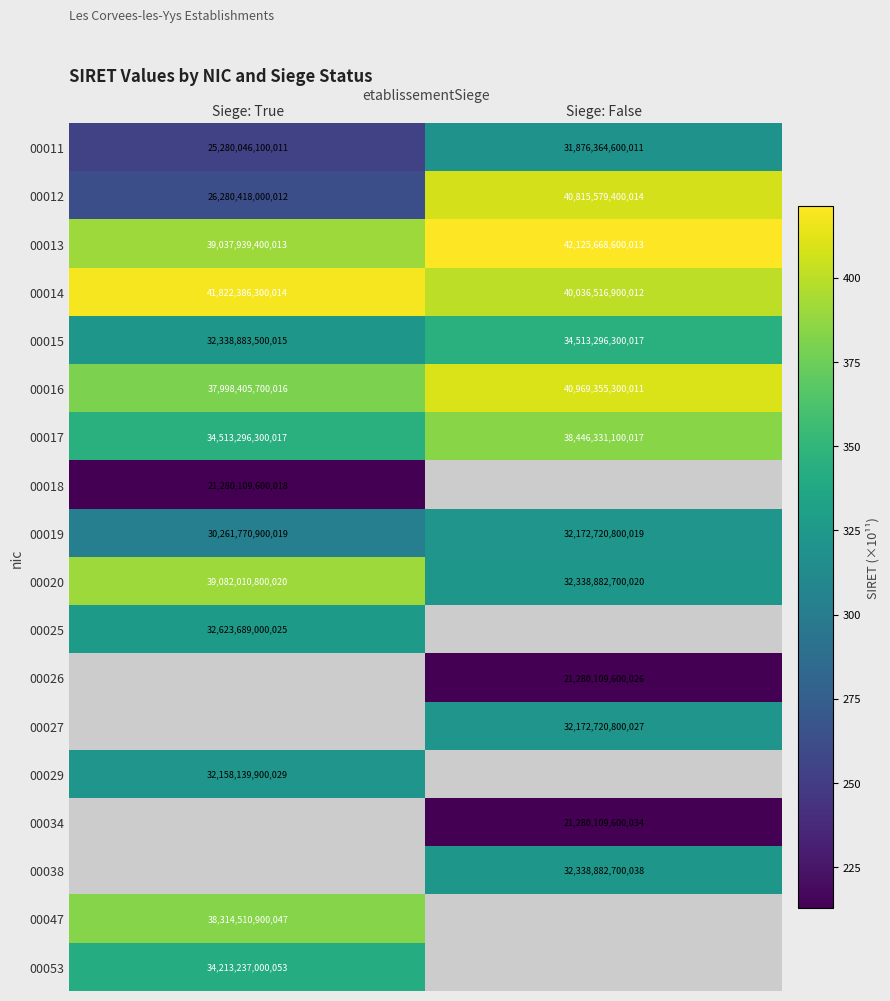

Rank the categories by 00019 value from highest to lowest.

Siege: False, Siege: True